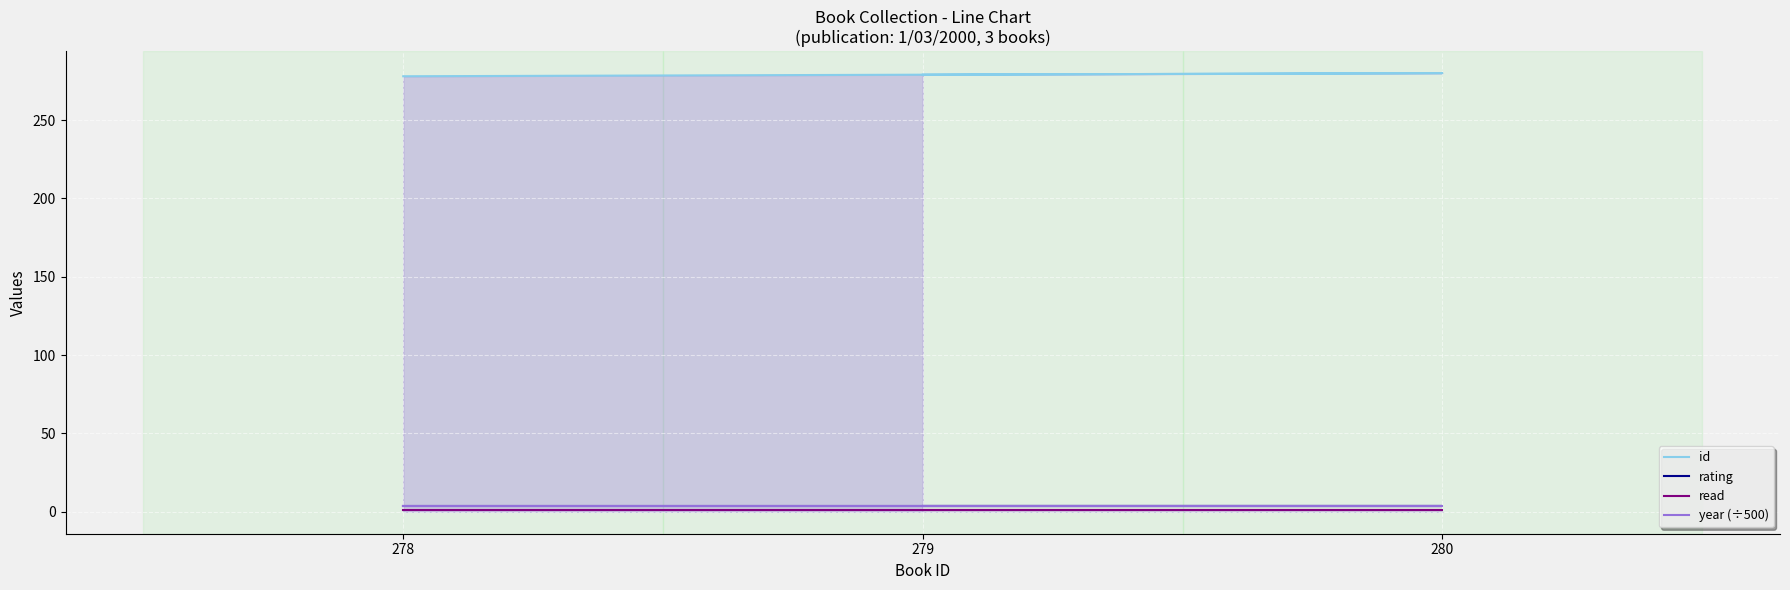

Rank the series at 280 from lowest to highest value.

read, rating, year (÷500), id